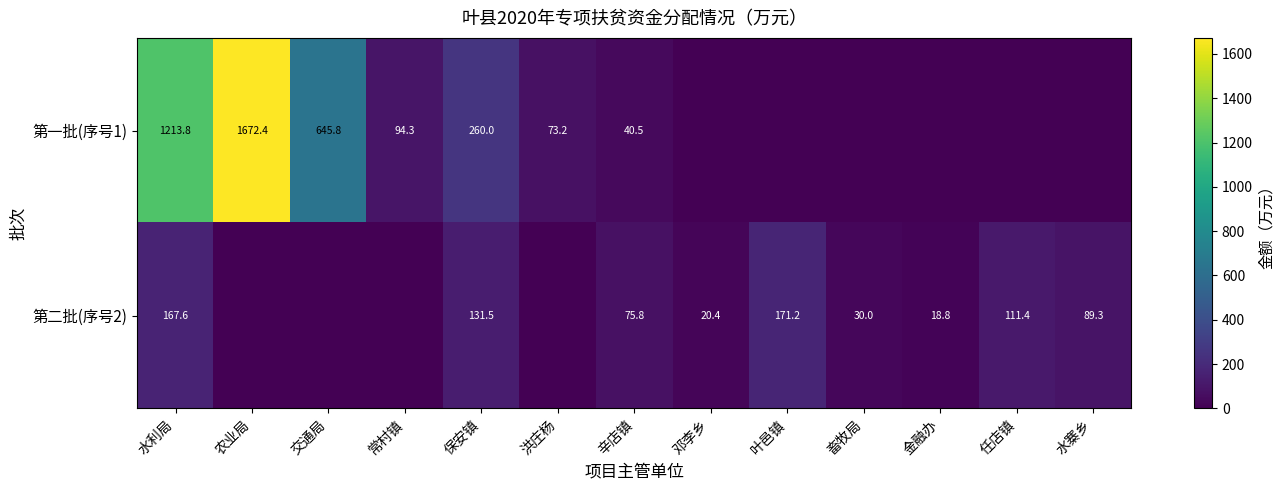

What is the sum of the 第二批(序号2) values at 叶邑镇 and 保安镇?

302.7